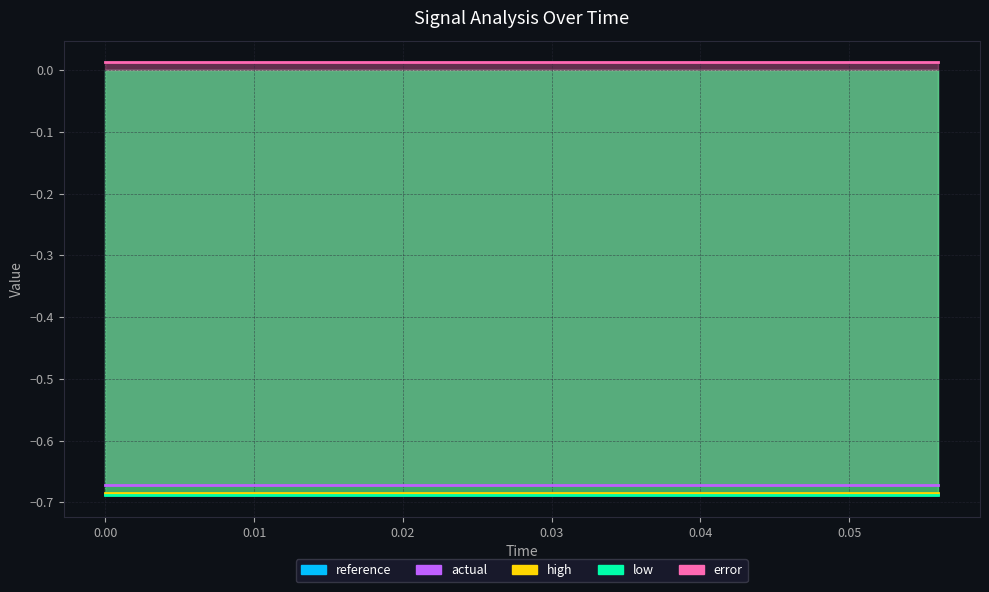

What is the label of the 4th point from the right?

0.044